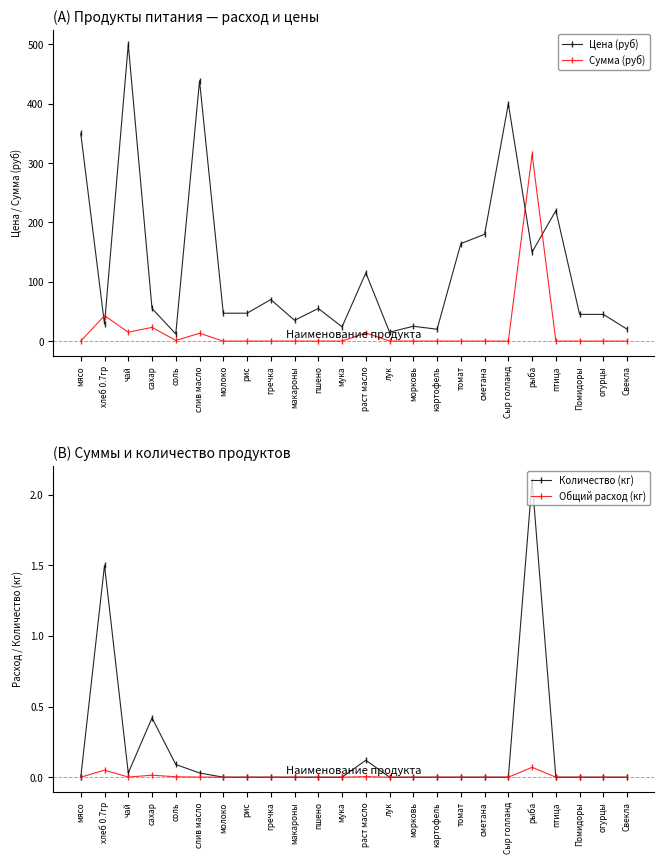

What is the value of the Цена (руб) point at the 18th from the left?

180.0